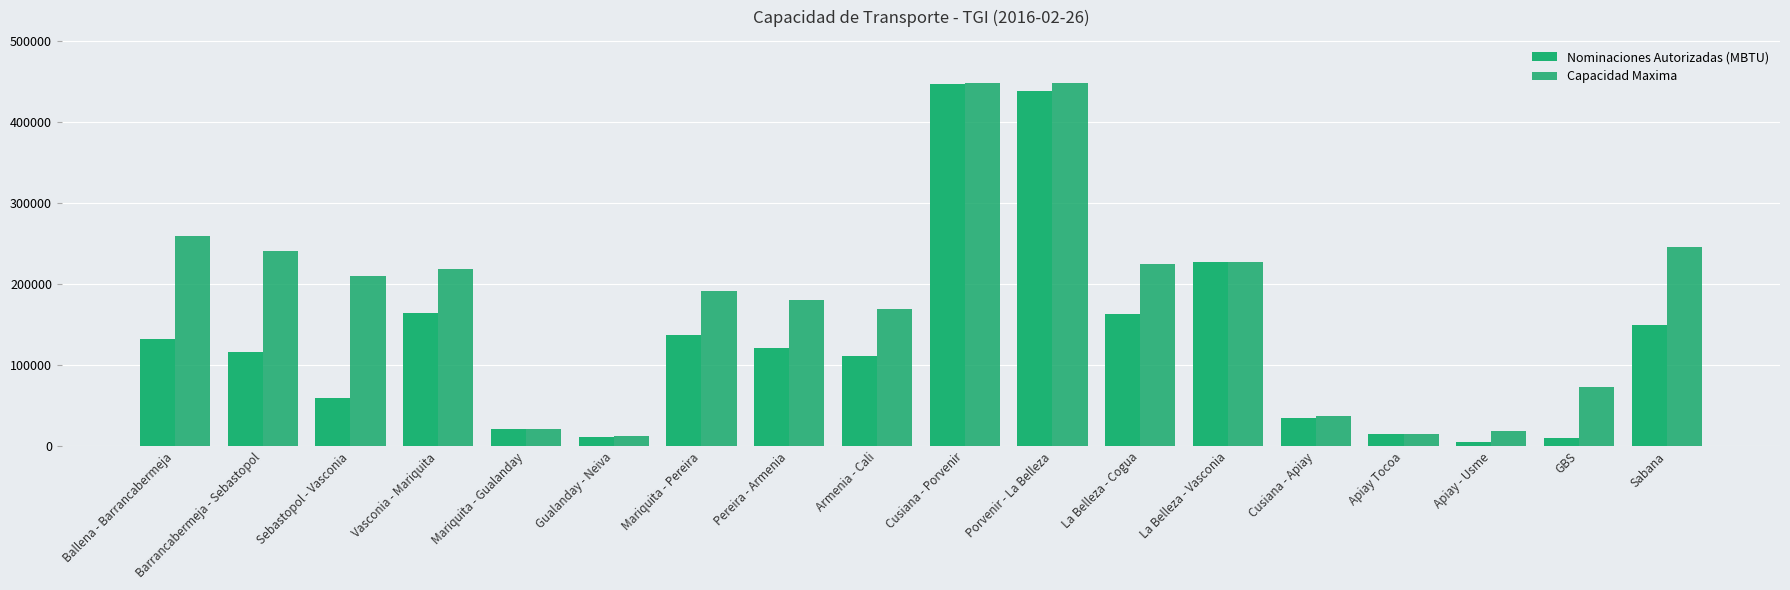

What is the sum of all Nominaciones Autorizadas (MBTU) values?

2366225.7